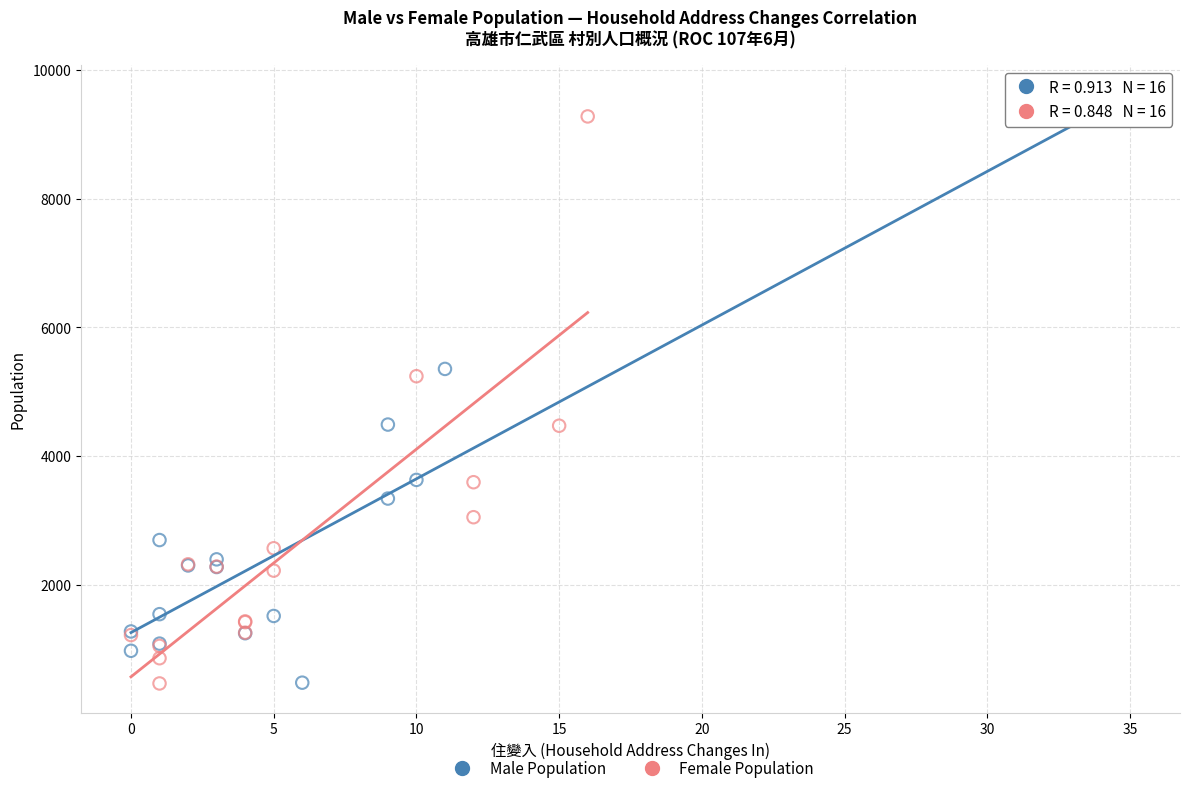

Which series reaches the maximum Y coordinate?

Male Population